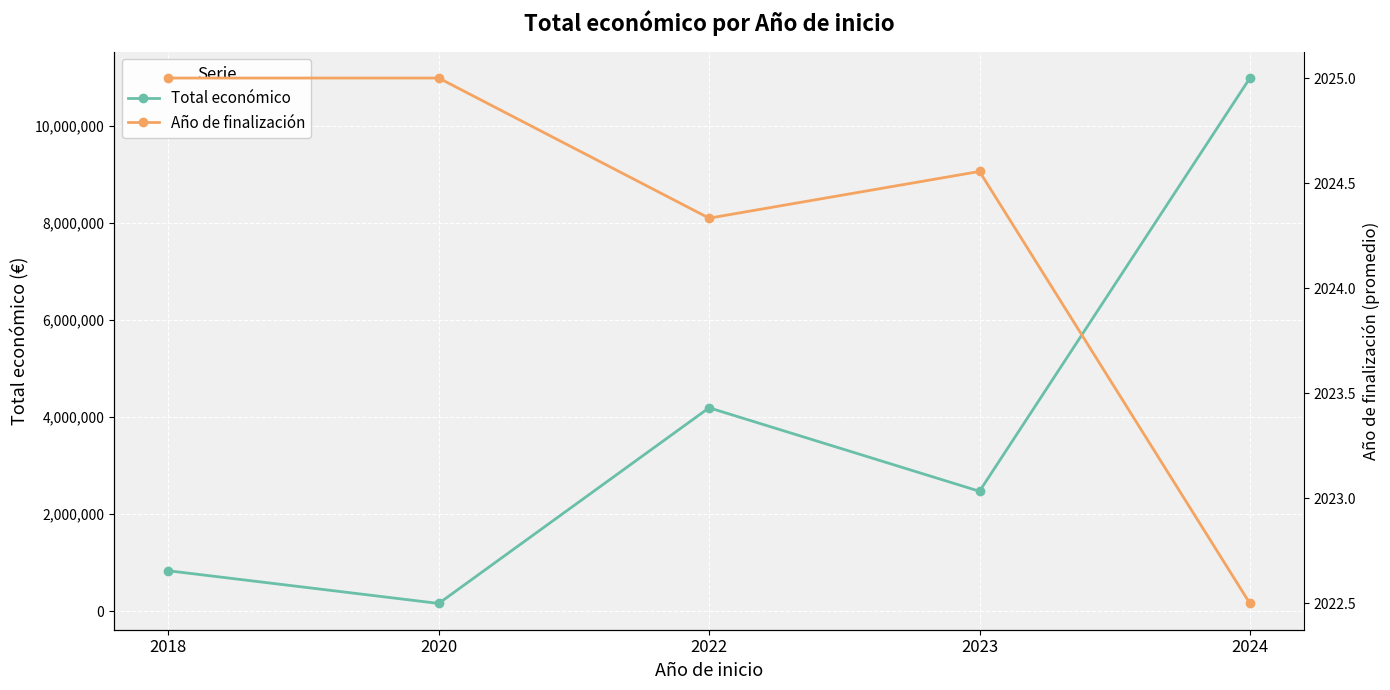

Where is the first local minimum for Año de finalización?

2022